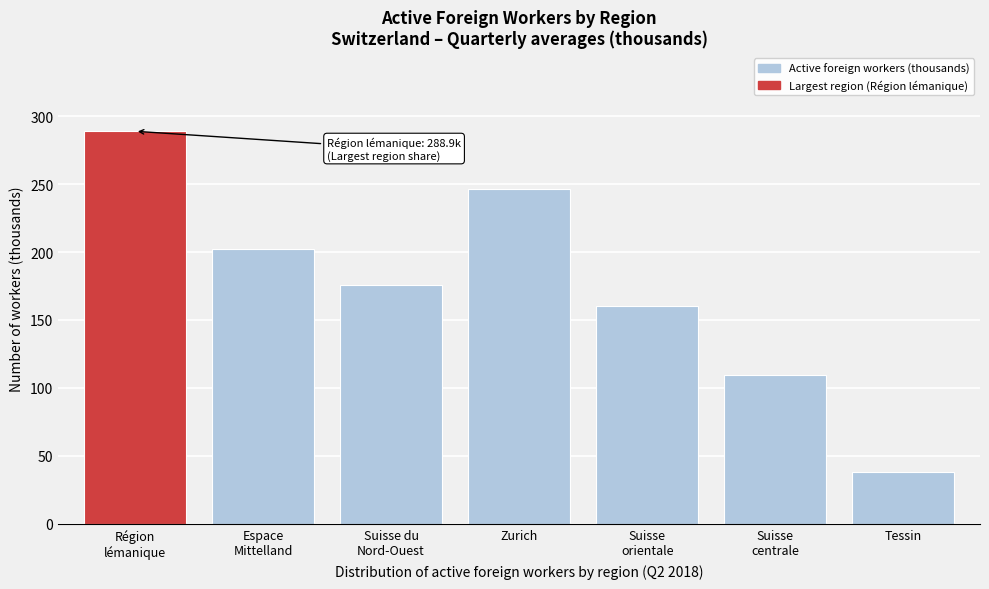

Reading left to right, list all the values displayed in this chart.

288.9	202.1	175.7	246.3	160.0	109.7	37.8